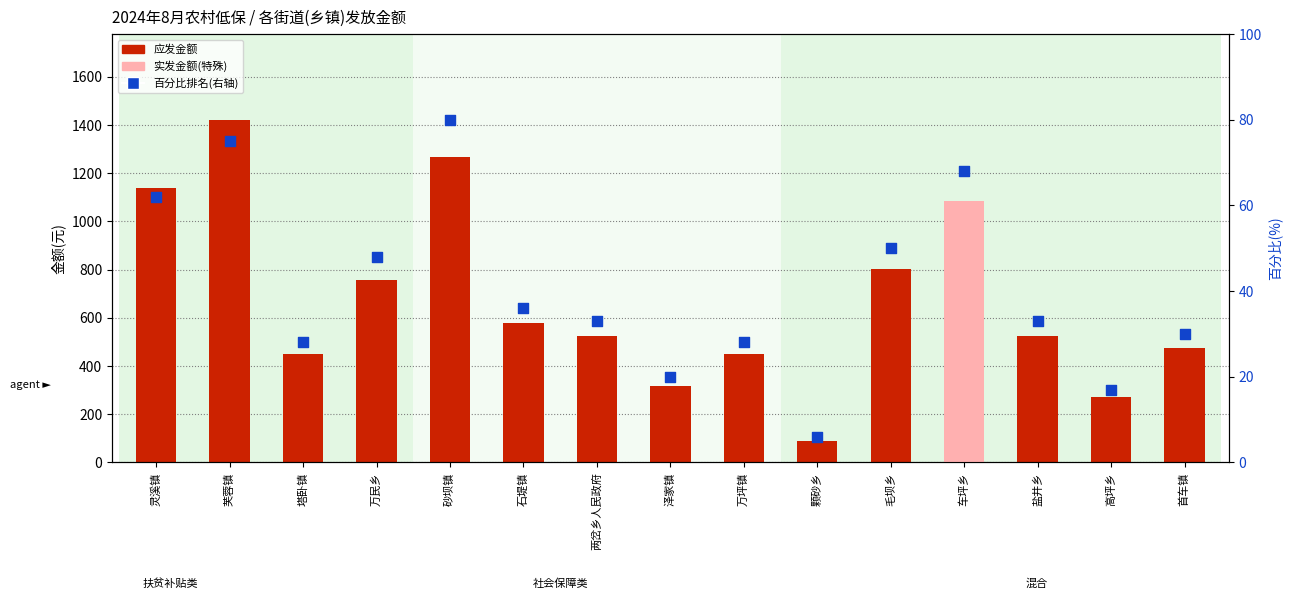

Which series has the largest total across all categories?

应发金额